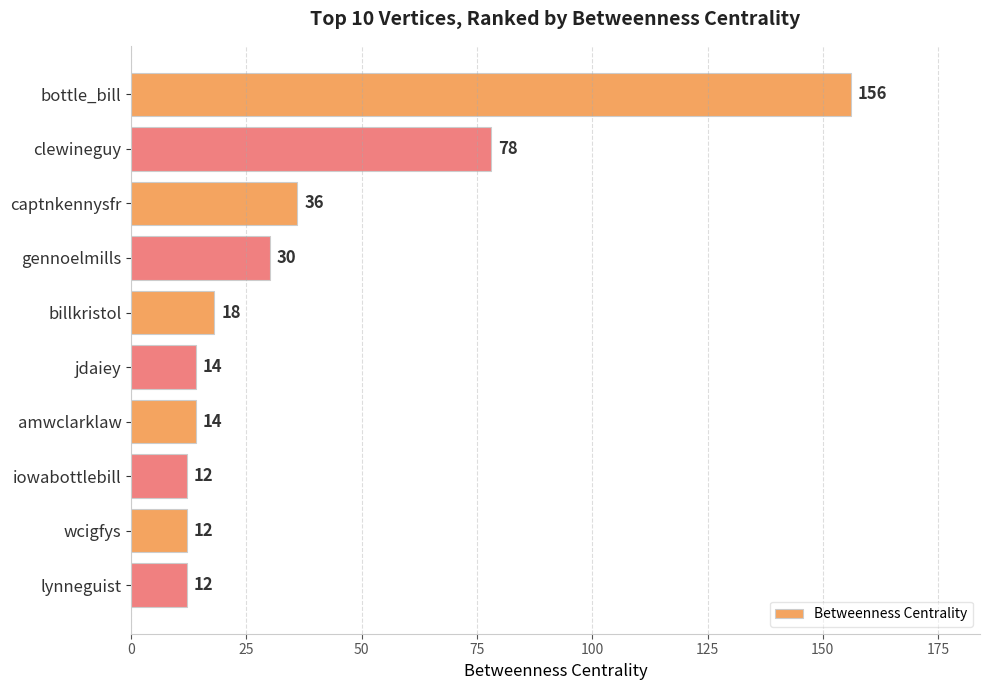

What is the change in value from bottle_bill to jdaiey?

-142